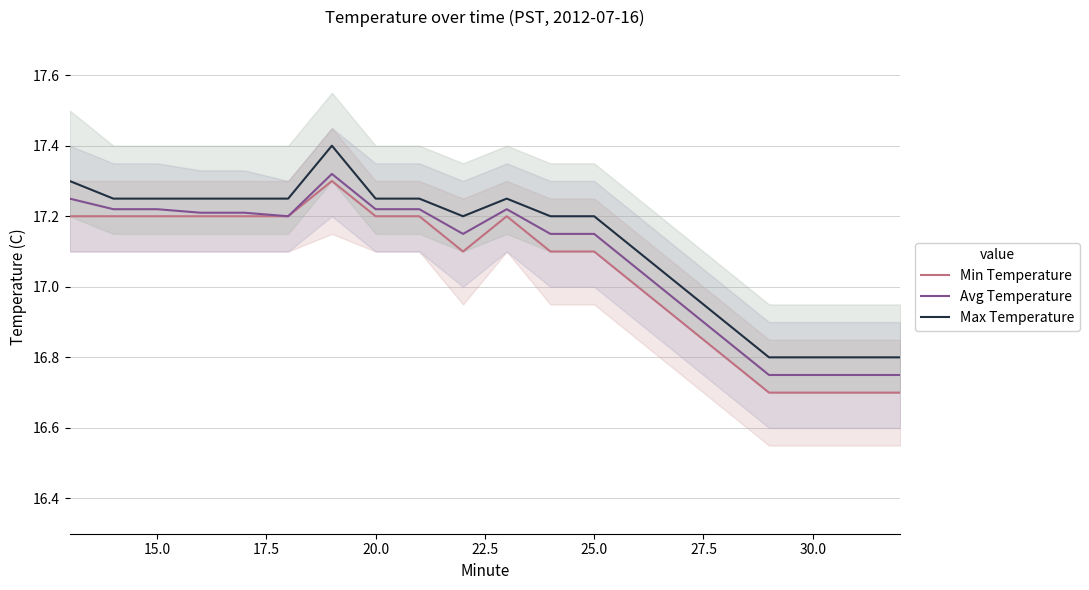

What is the value of the Min Temperature point at the 15th from the left?

16.9